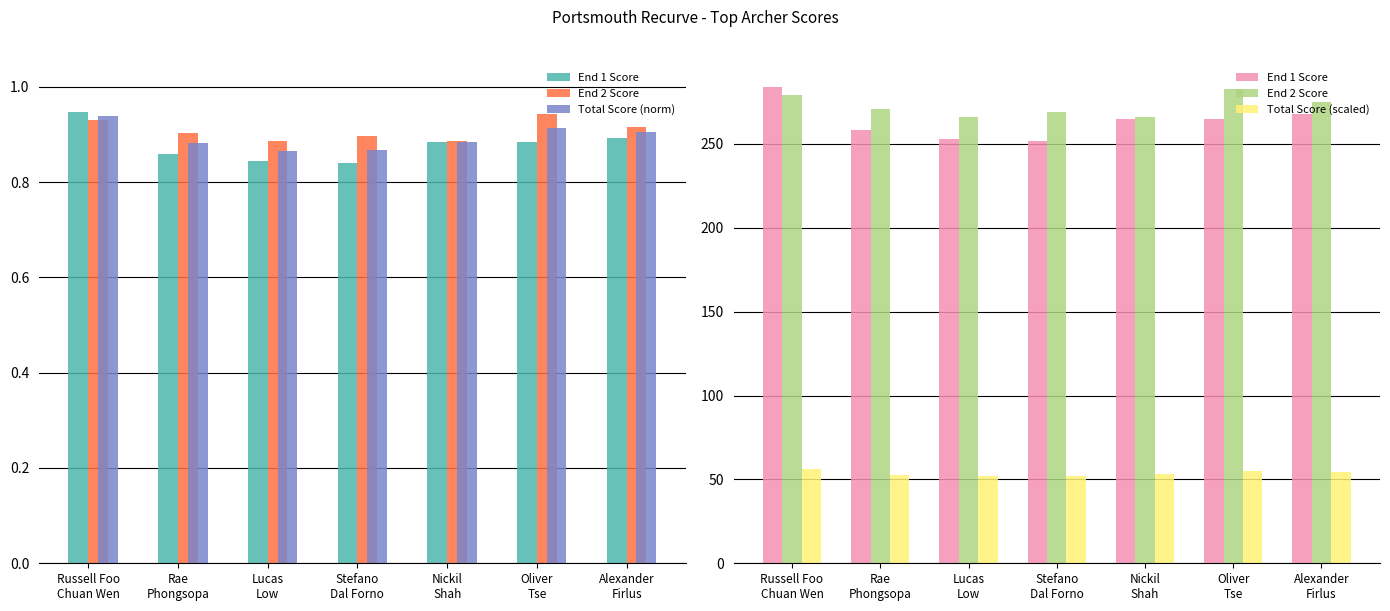

What is the total value across all series at Stefano
Dal Forno?

574.0